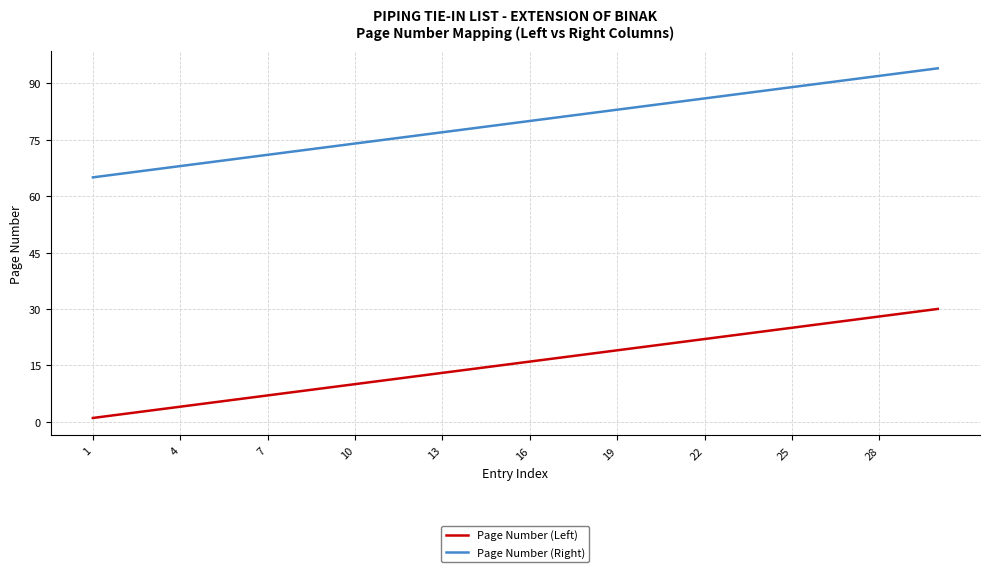

Which series has the largest total across all categories?

Page Number (Right)